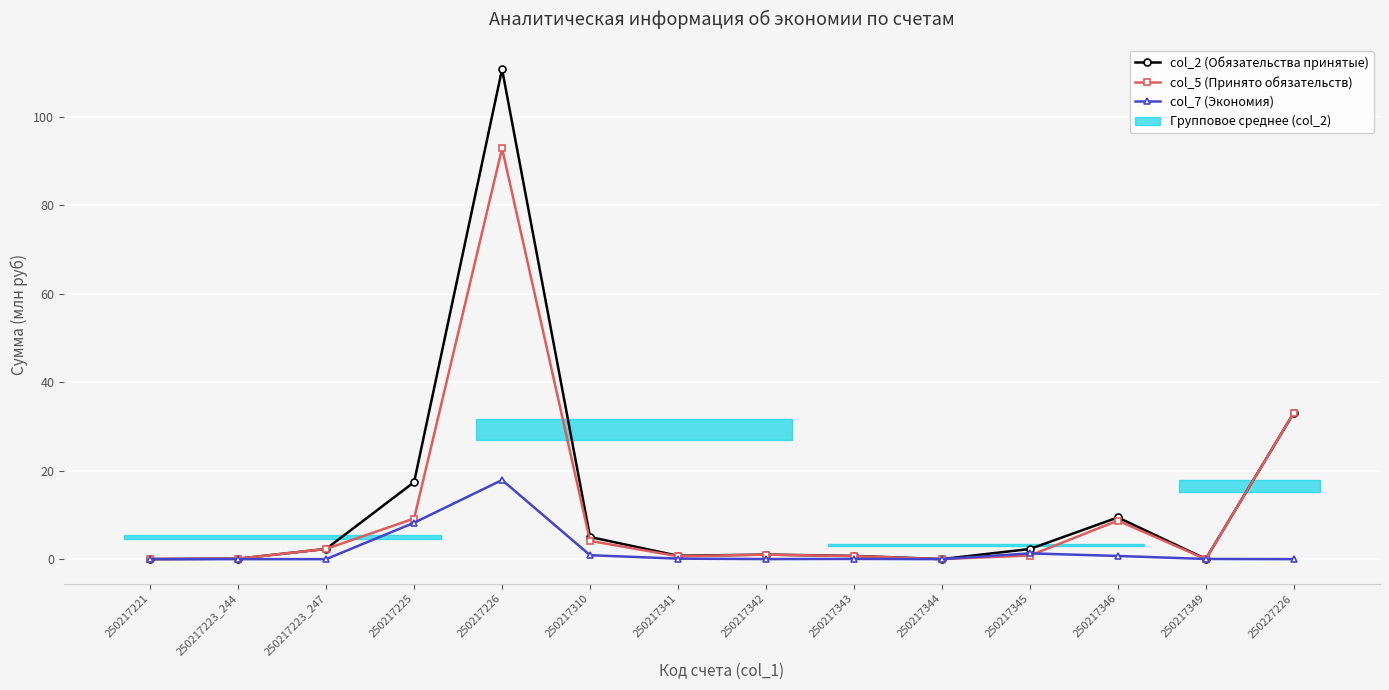

Reading left to right, transcribe all the data shown in this chart.

col_2 (Обязательства принятые): 0.0	0.1	2.3	17.4	110.7	5.0	0.8	1.0	0.7	0.0	2.3	9.4	0.0	33.1
col_5 (Принято обязательств): 0.0	0.1	2.3	9.2	92.9	4.1	0.6	1.0	0.7	0.0	0.8	8.7	0.0	33.1
col_7 (Экономия): 0.0	0.0	0.0	8.2	17.9	0.9	0.1	0.0	0.1	0.0	1.3	0.7	0.0	0.0